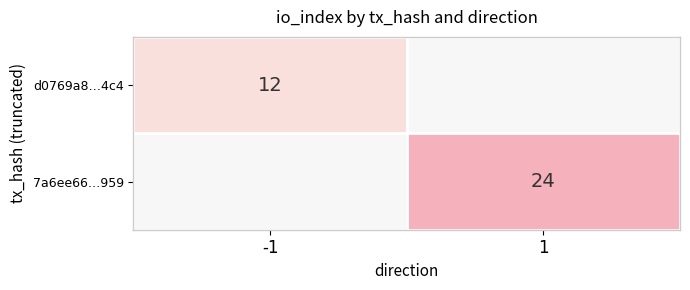

The d0769a8…4c4 series shows 0 at 1. True or false?

True